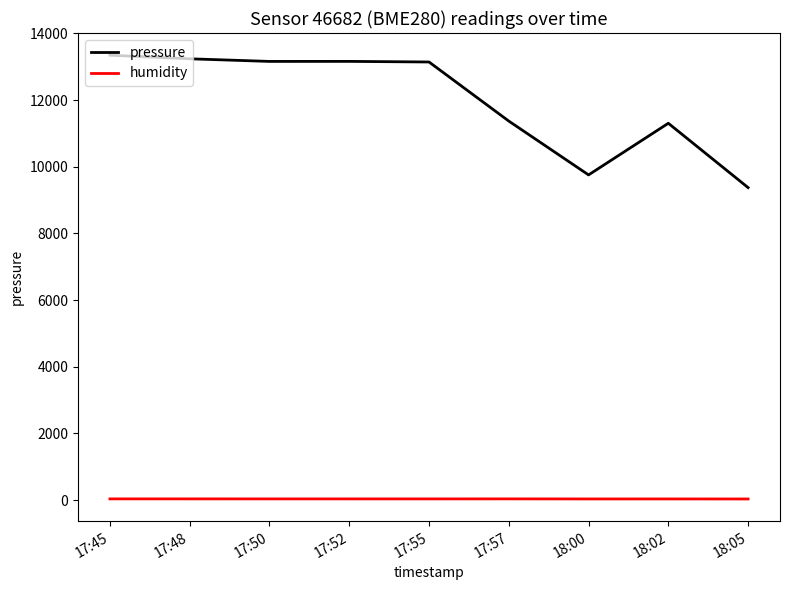

What is the sum of the pressure values at 17:52 and 17:50?

26316.4